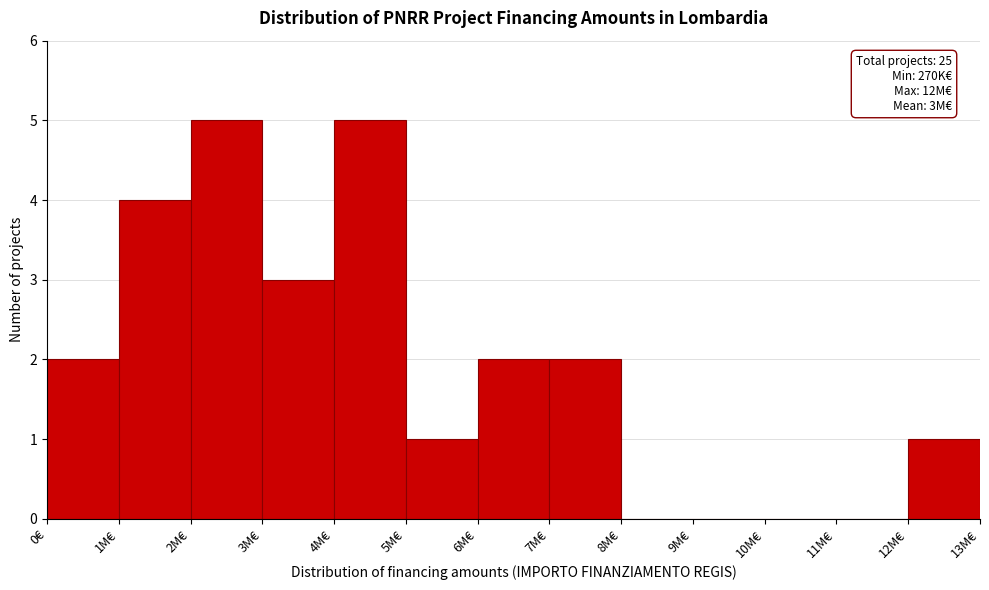

Reading right to left, what are all the values shown in this chart?

12M€=1	11M€=0	10M€=0	9M€=0	8M€=0	7M€=2	6M€=2	5M€=1	4M€=5	3M€=3	2M€=5	1M€=4	0€=2